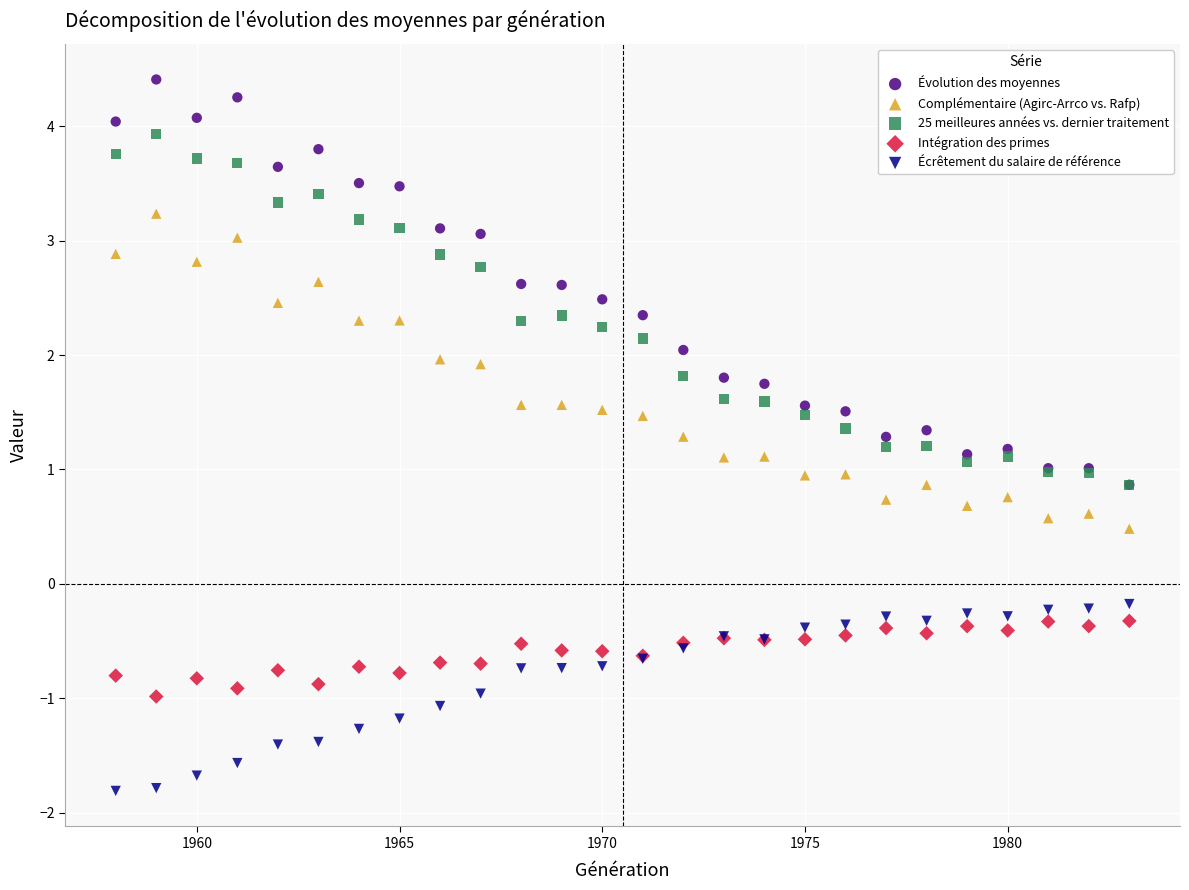

Which series contains the highest Y value?

Évolution des moyennes